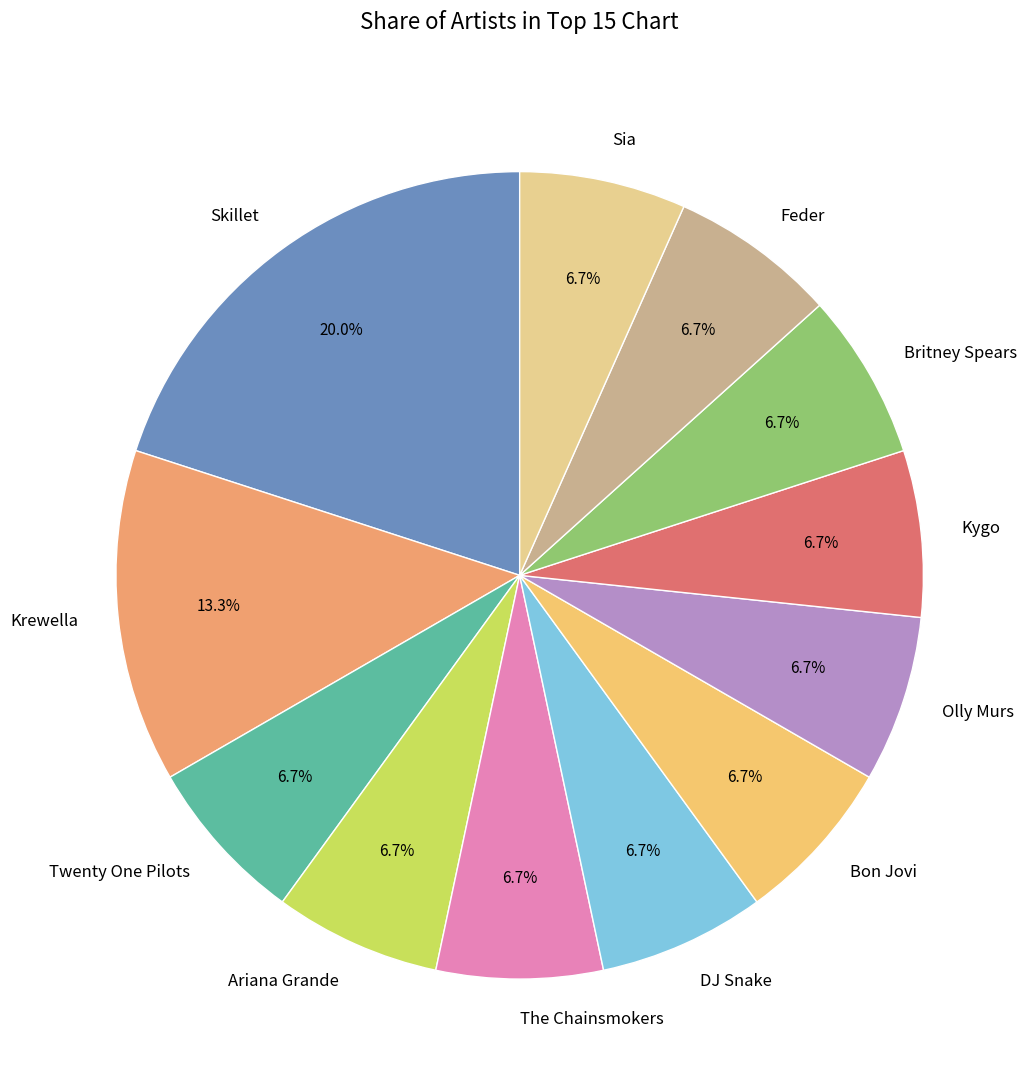

Which category has the biggest portion of the pie?

Skillet